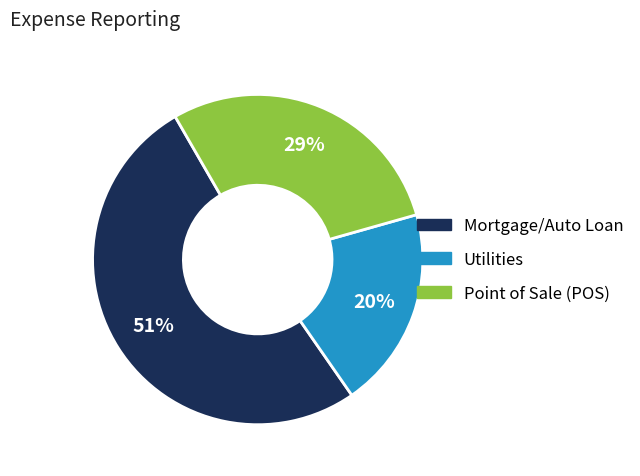

Which category has the smallest portion of the pie?

Utilities